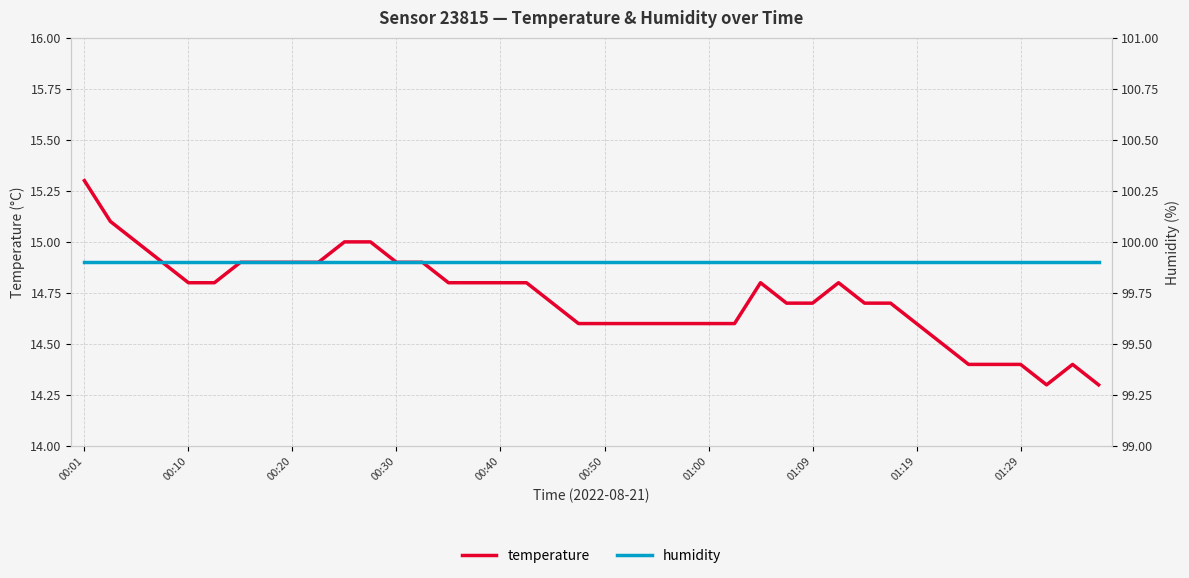

What are all the series names shown in the legend?

temperature, humidity